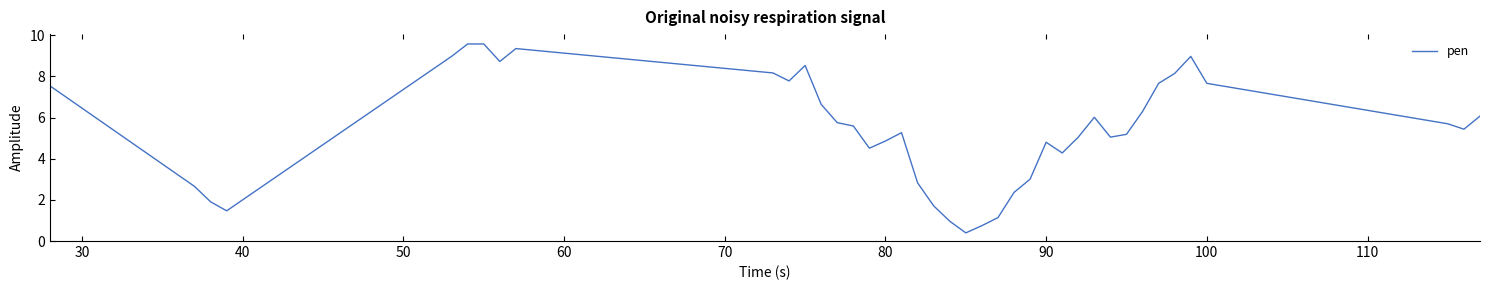

What is the maximum value shown in the chart?

9.6